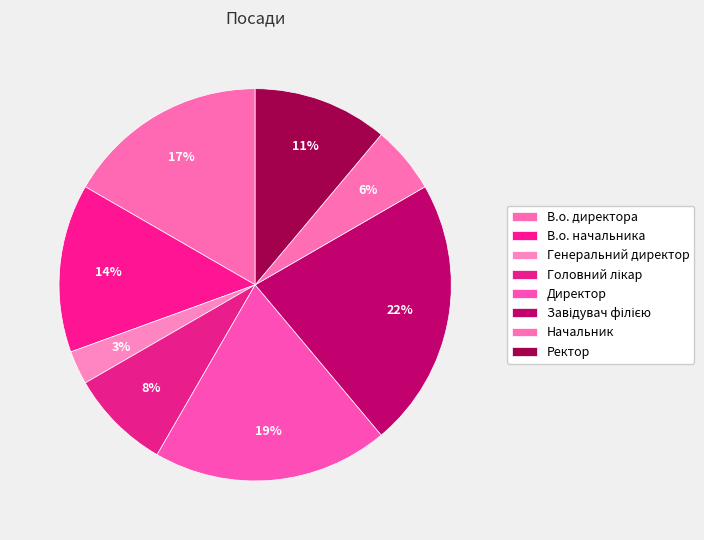

To the nearest percent, what is the difference between the В.о. директора and В.о. начальника slice percentages?

3%